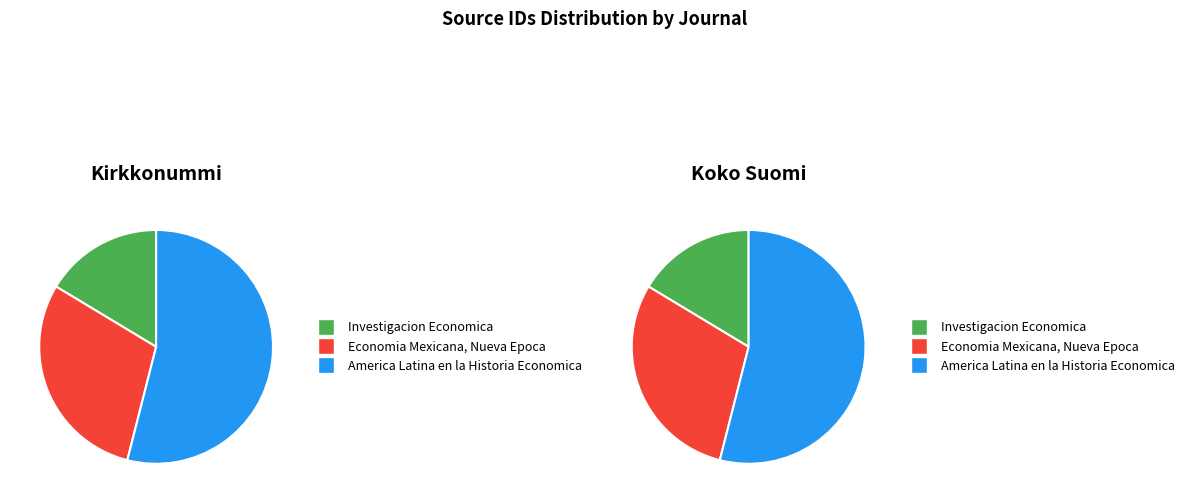

To the nearest percent, what percentage of the pie is Investigacion Economica?

16%